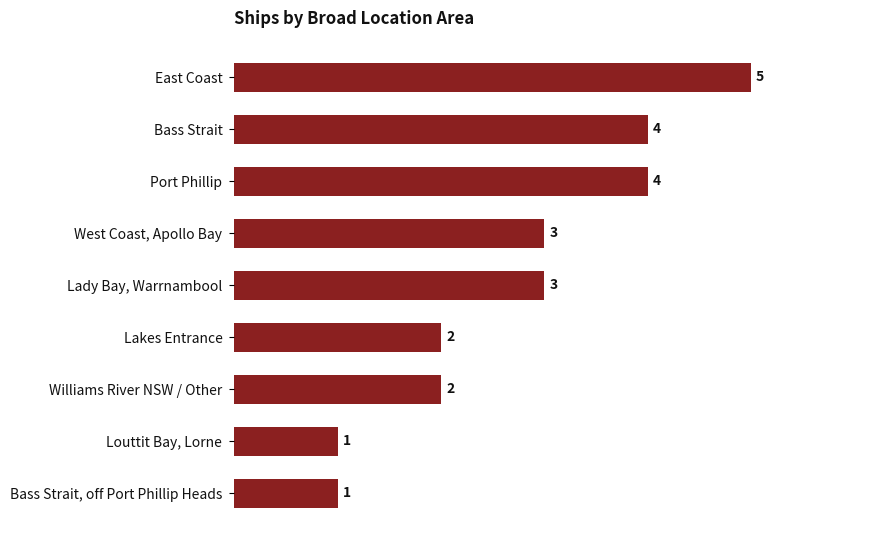

What is the smallest value displayed?

1